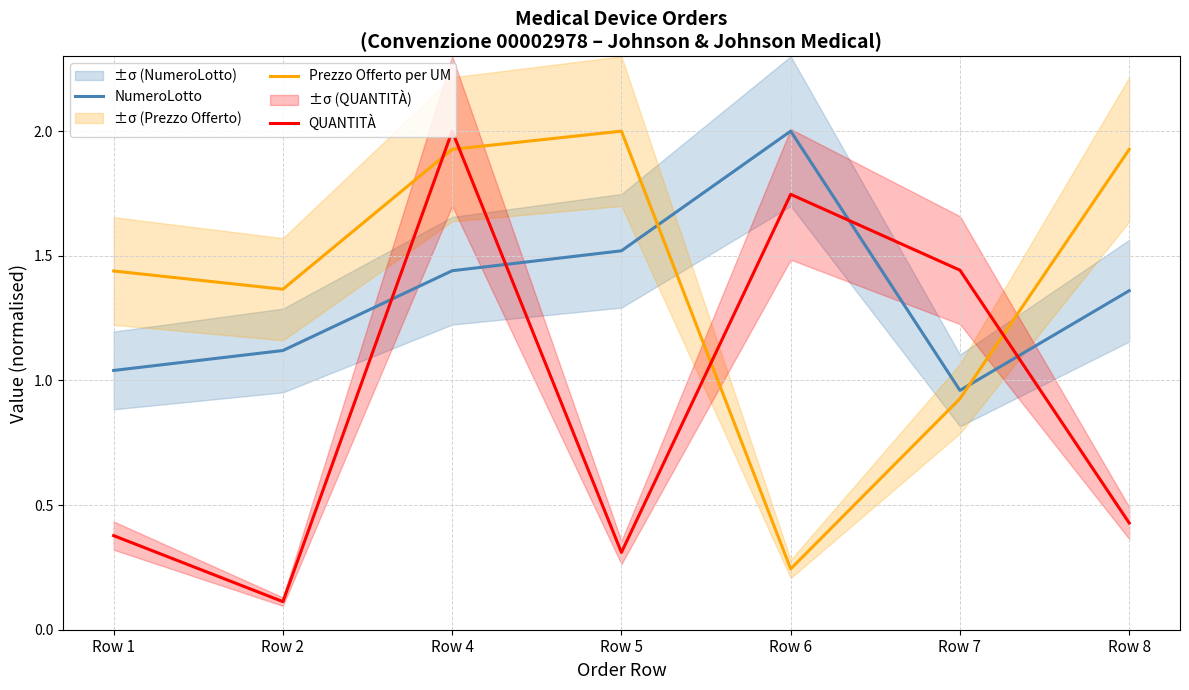

Reading left to right, list all the values displayed in this chart.

NumeroLotto: Row 1=1.0	Row 2=1.1	Row 4=1.4	Row 5=1.5	Row 6=2.0	Row 7=1.0	Row 8=1.4
Prezzo Offerto per UM: Row 1=1.4	Row 2=1.4	Row 4=1.9	Row 5=2.0	Row 6=0.2	Row 7=0.9	Row 8=1.9
QUANTITÀ: Row 1=0.4	Row 2=0.1	Row 4=2.0	Row 5=0.3	Row 6=1.7	Row 7=1.4	Row 8=0.4